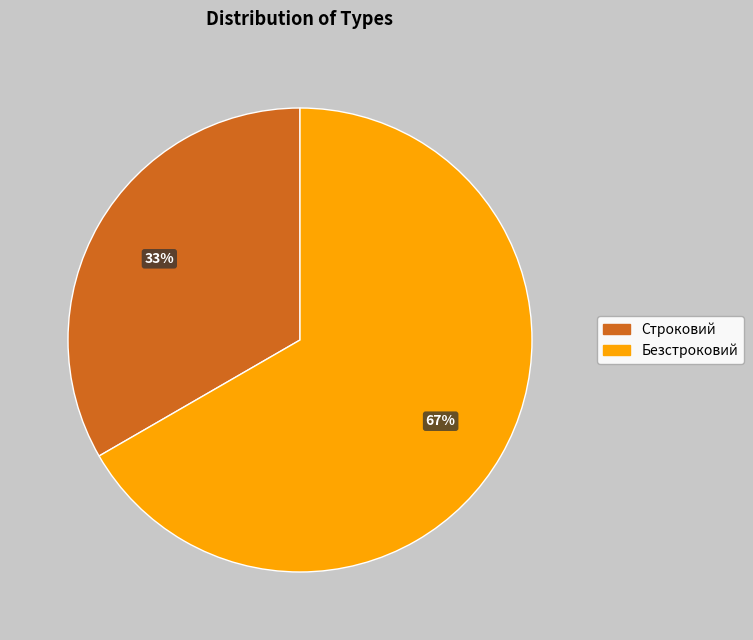

The Строковий slice represents 33% of the pie. True or false?

True